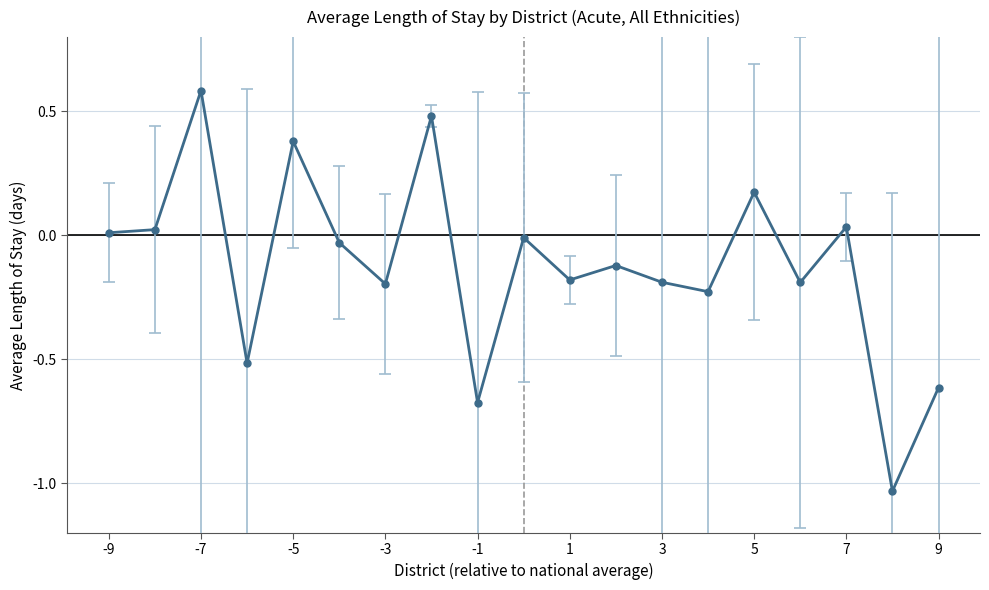

How many points are higher than both their immediate neighbors (excluding endpoints)?

7